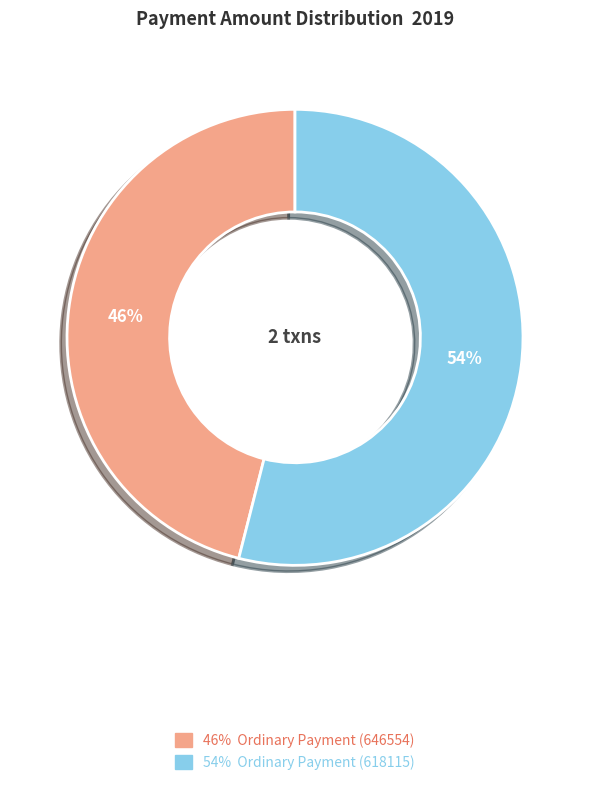

To the nearest percent, what is the difference between the largest and smallest slice percentages?

8%